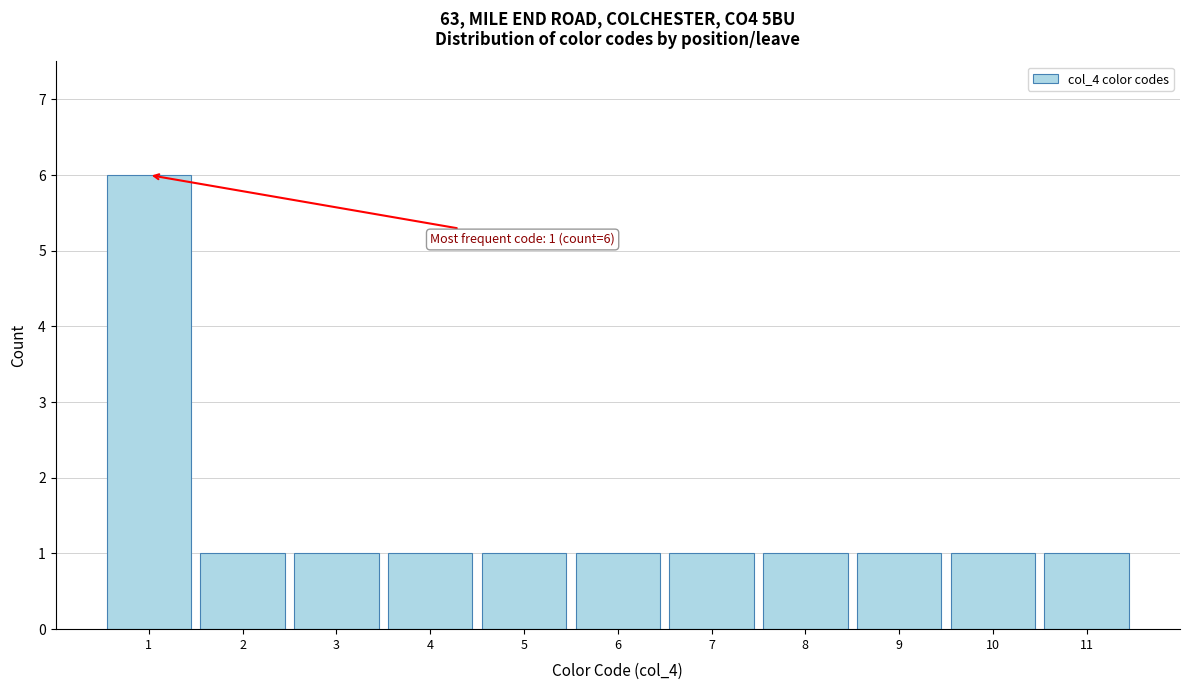

Which range on the x-axis has the tallest bar?

0.5 to 1.5